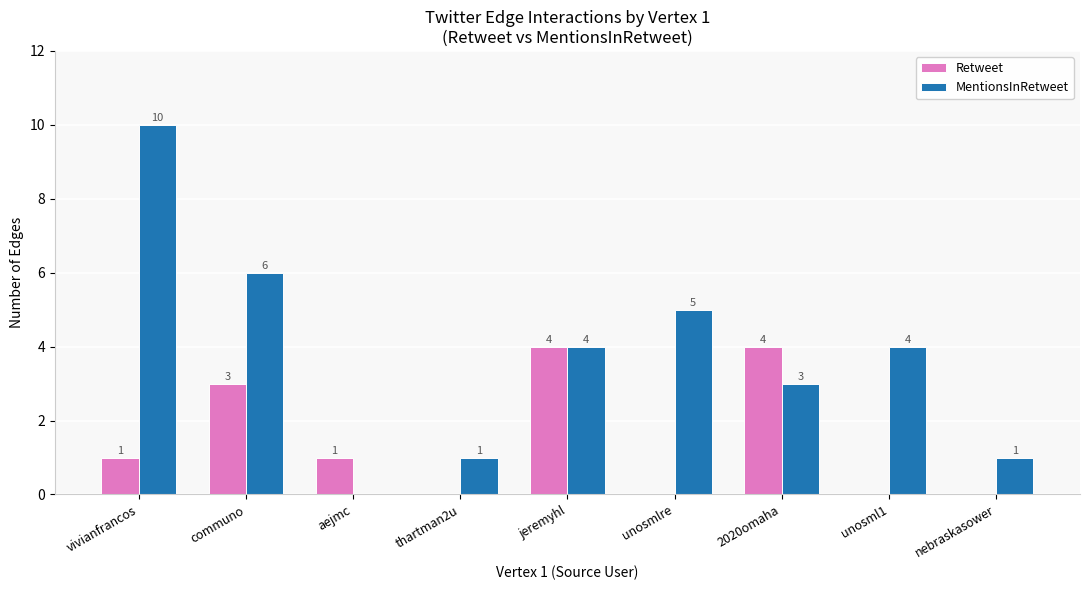

What is the maximum value for MentionsInRetweet?

10